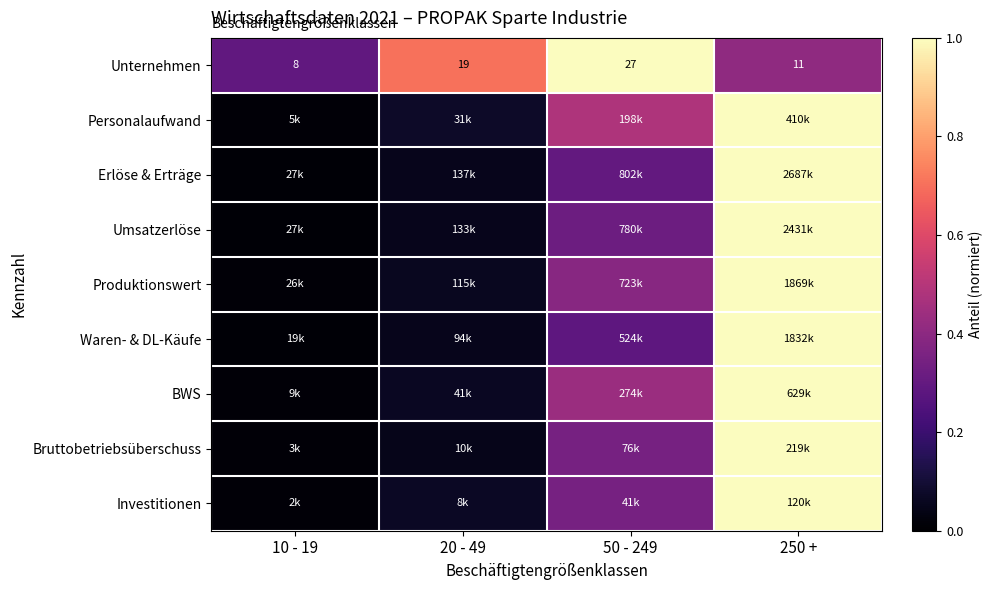

What is the difference between the second highest and second lowest values in the Unternehmen series?

0.3